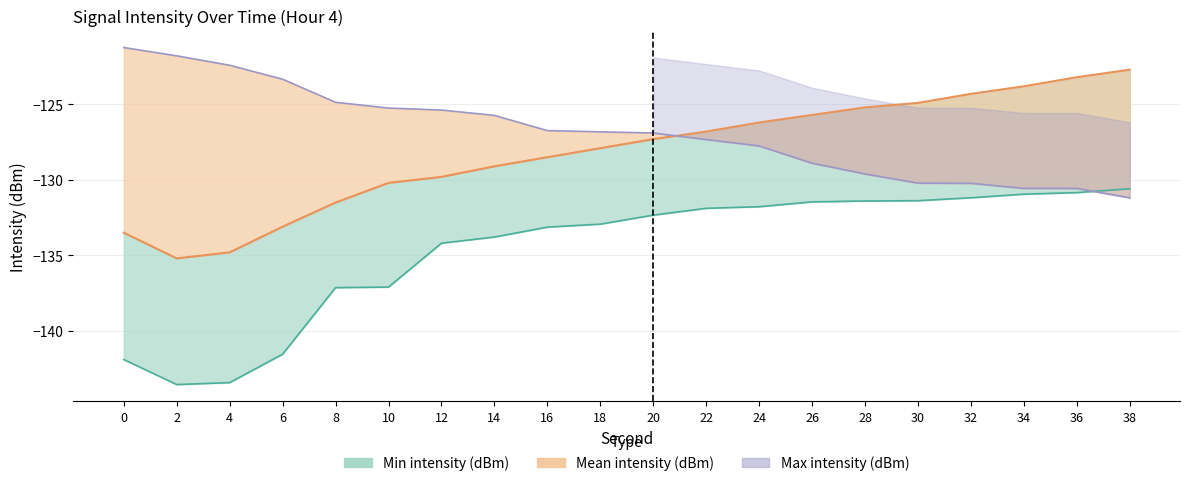

How many values are below -127?

11